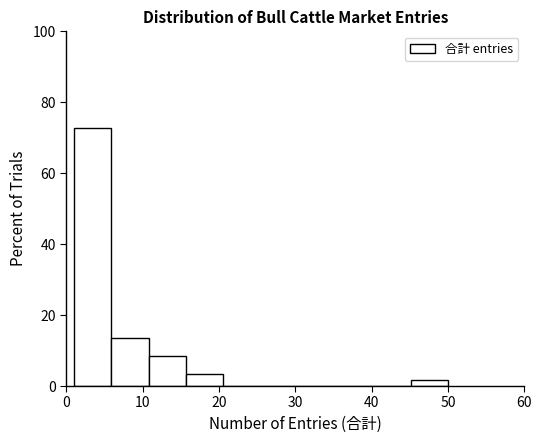

Which range on the x-axis has the tallest bar?

1.0 to 5.9